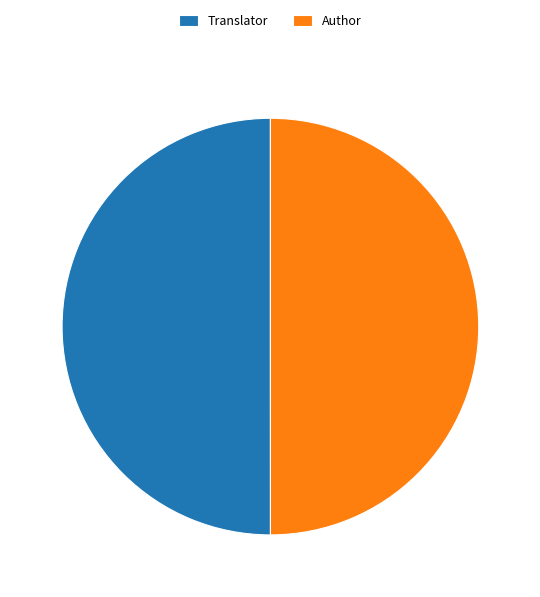

Do Author and Translator together represent more than half of the pie?

Yes